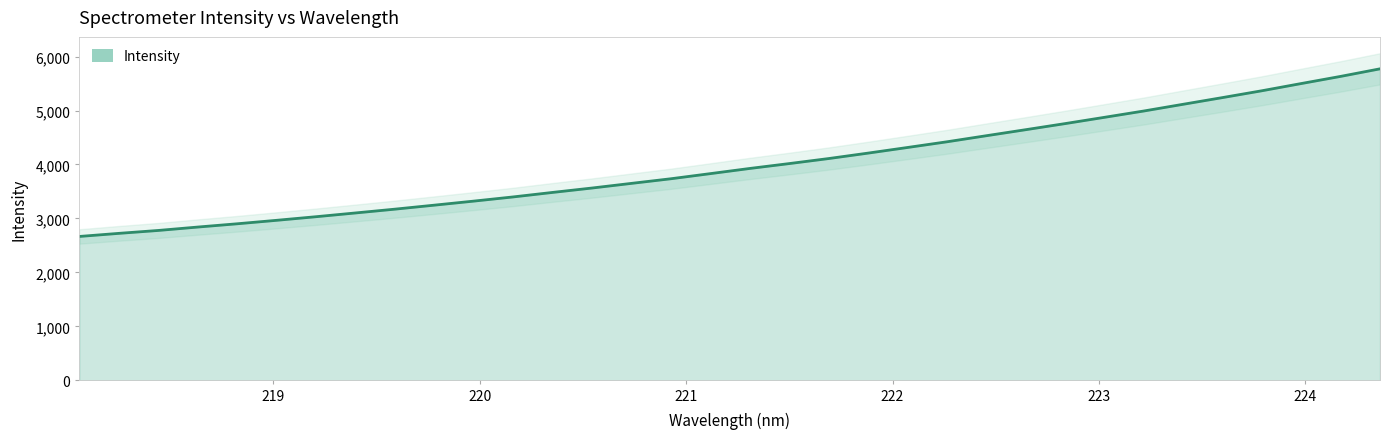

How many lines are shown in the chart?

1